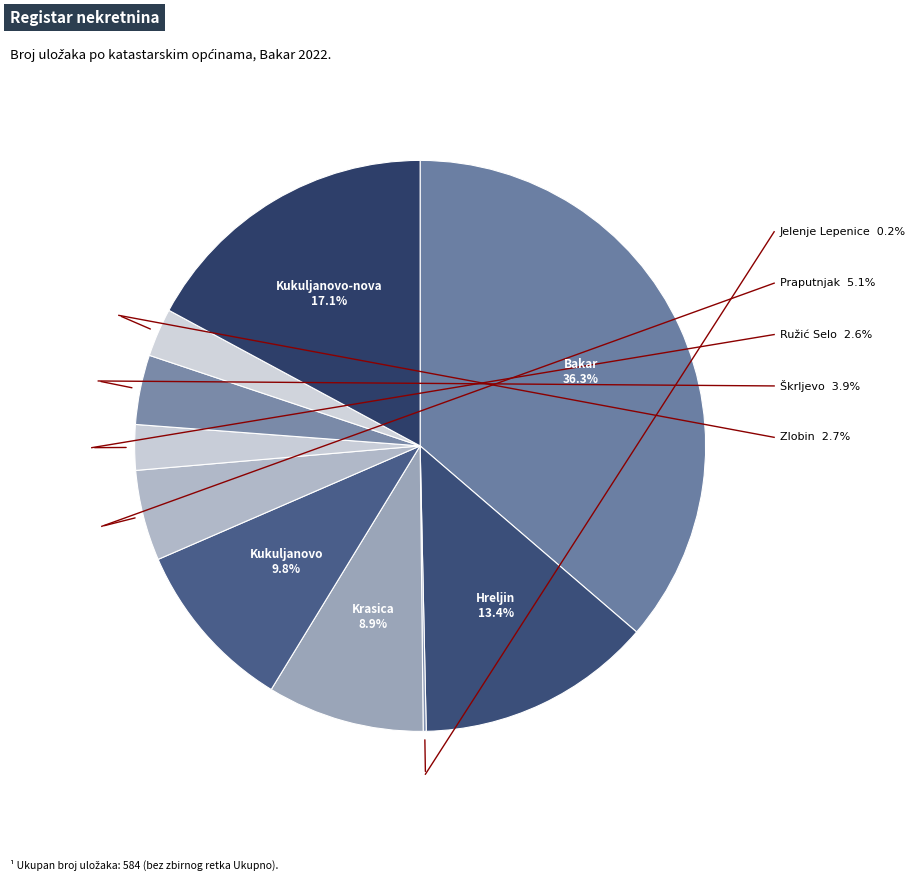

Is it true that Bakar is 30% of the pie?

False